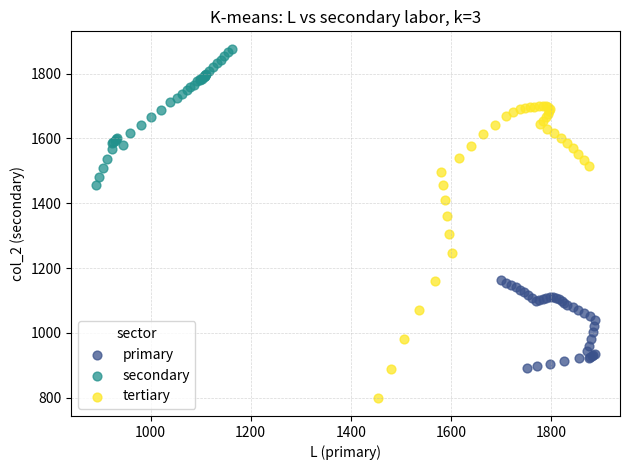

Which series has the largest Y range (max minus min)?

tertiary